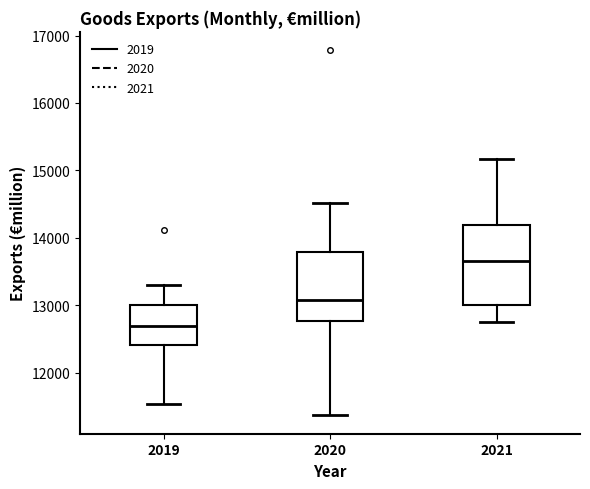

Which box's median line is the highest?

2021